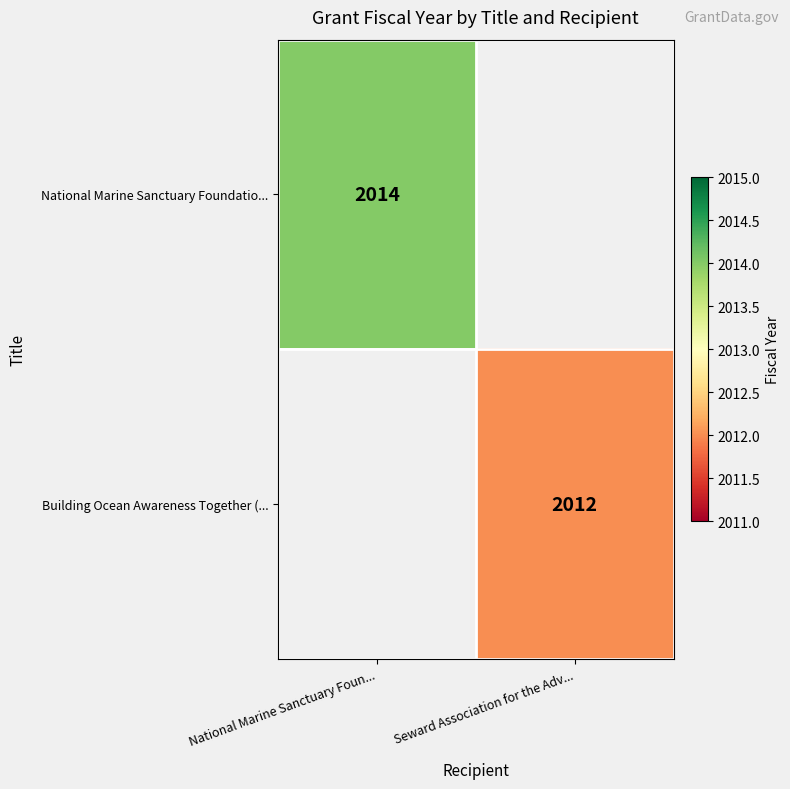

The National Marine Sanctuary Foundatio... series shows 3078 at National Marine Sanctuary Foun.... True or false?

False